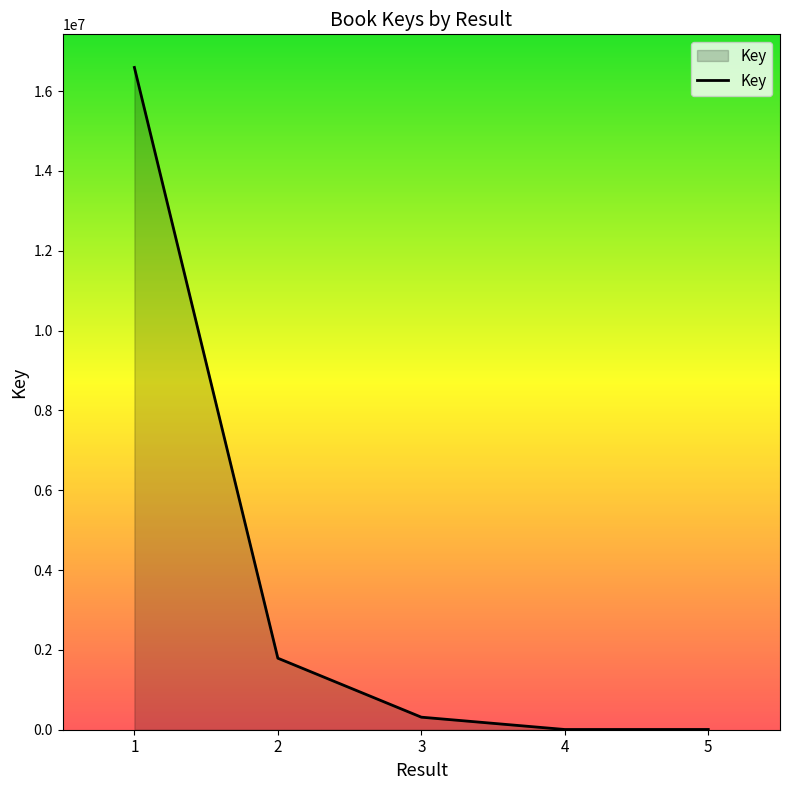

True or false: there are more than 2 points higher than both neighbors.

False